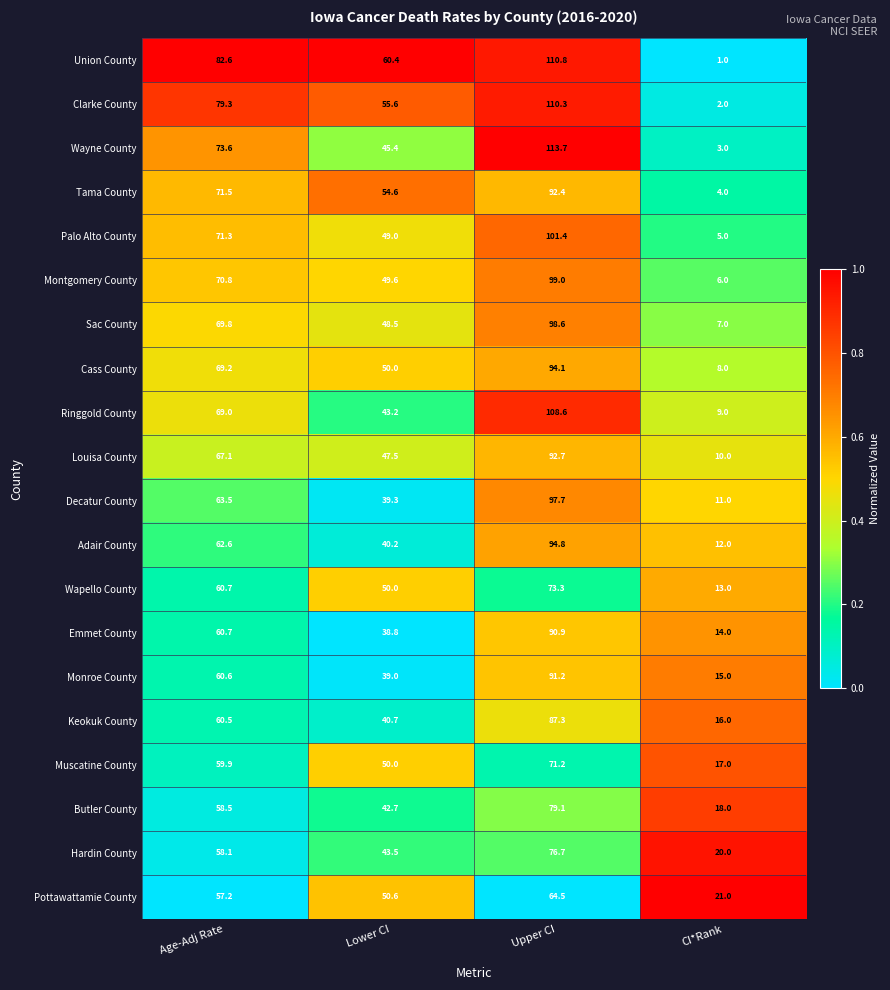

Where does the Monroe County series first go above 60?

Age-Adj Rate